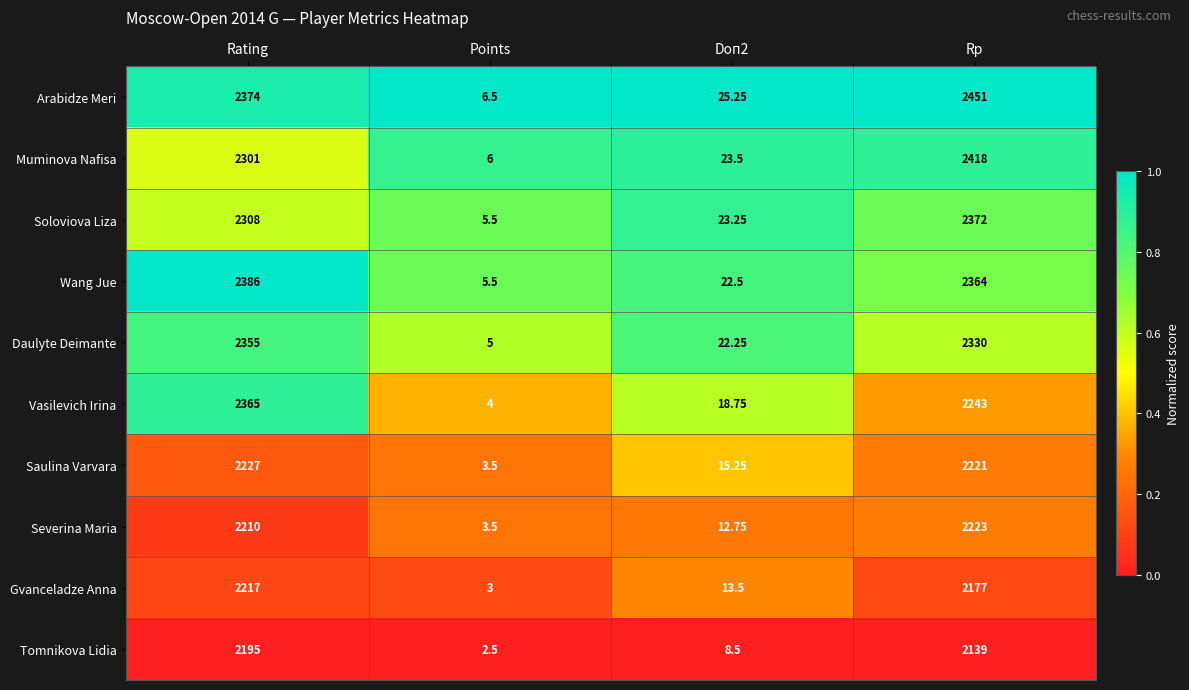

Which category has the highest value in the Tomnikova Lidia series?

Rating